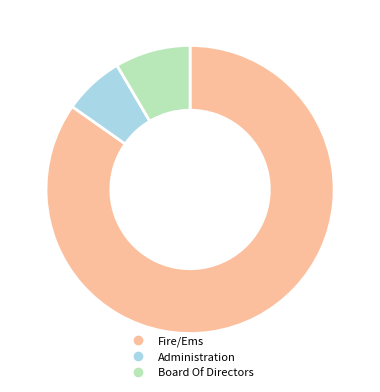

Is it true that Administration is 7% of the pie?

True